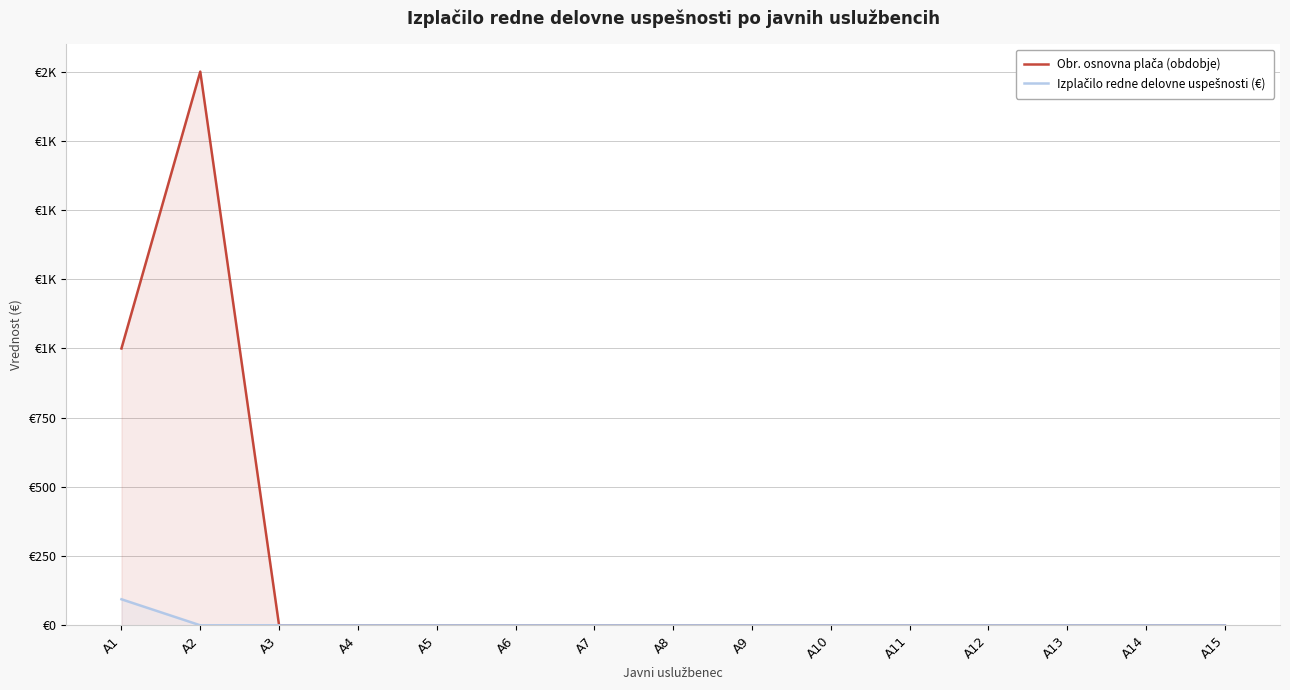

Reading right to left, what are all the values shown in this chart?

Obr. osnovna plača (obdobje): 0	0	0	0	0	0	0	0	0	0	0	0	0	2000	1000
Izplačilo redne delovne uspešnosti (€): 0	0	0	0	0	0	0	0	0	0	0	0	0	0	94